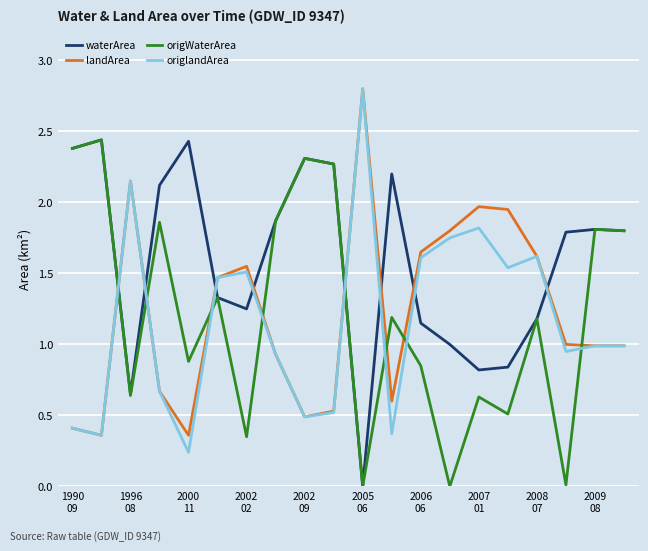

Which series has the largest total across all categories?

waterArea